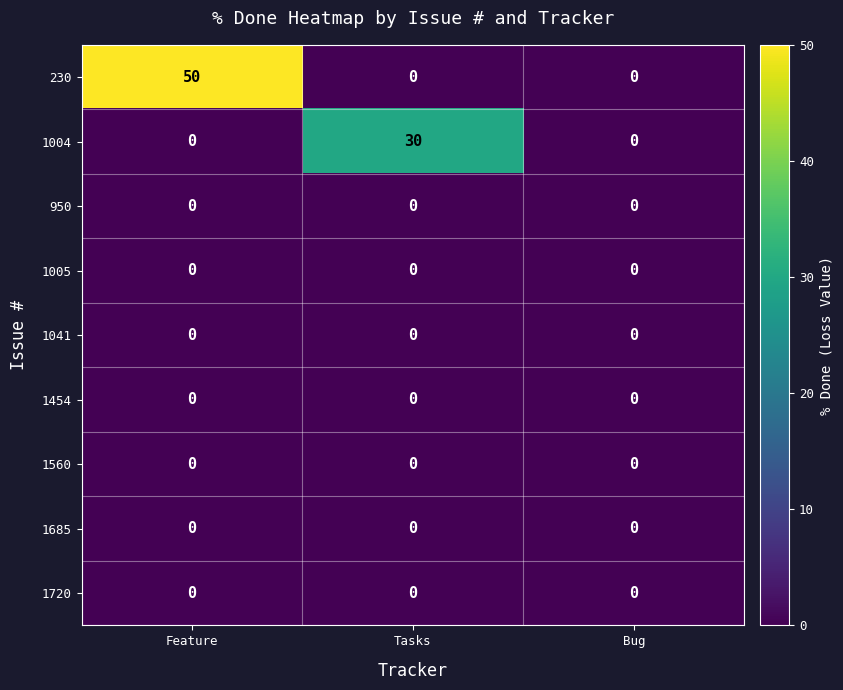

Is it true that 1685 equals 0 at Bug?

True